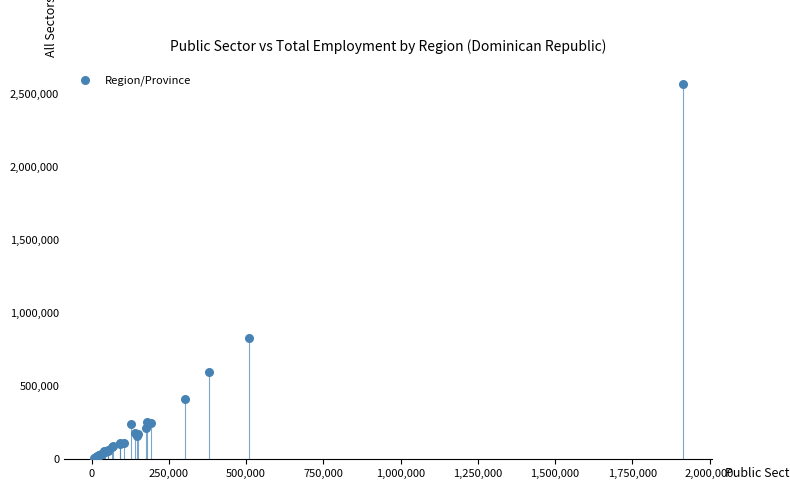

What Y value in the scatter plot is closest to 1285587?

830169